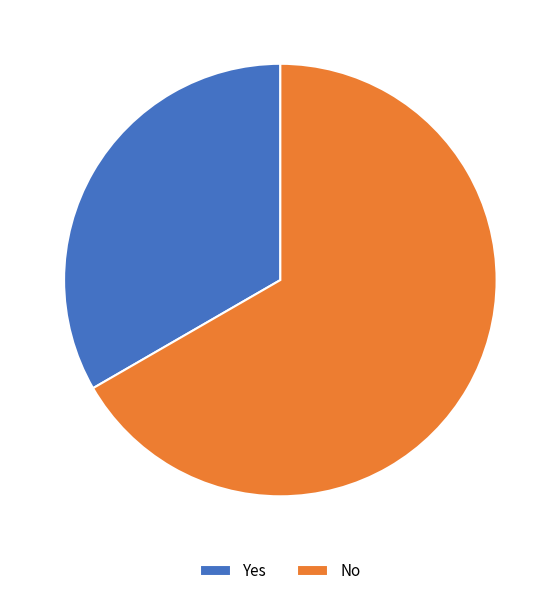

Approximately how many times larger is the value at Yes compared to No?

0.5